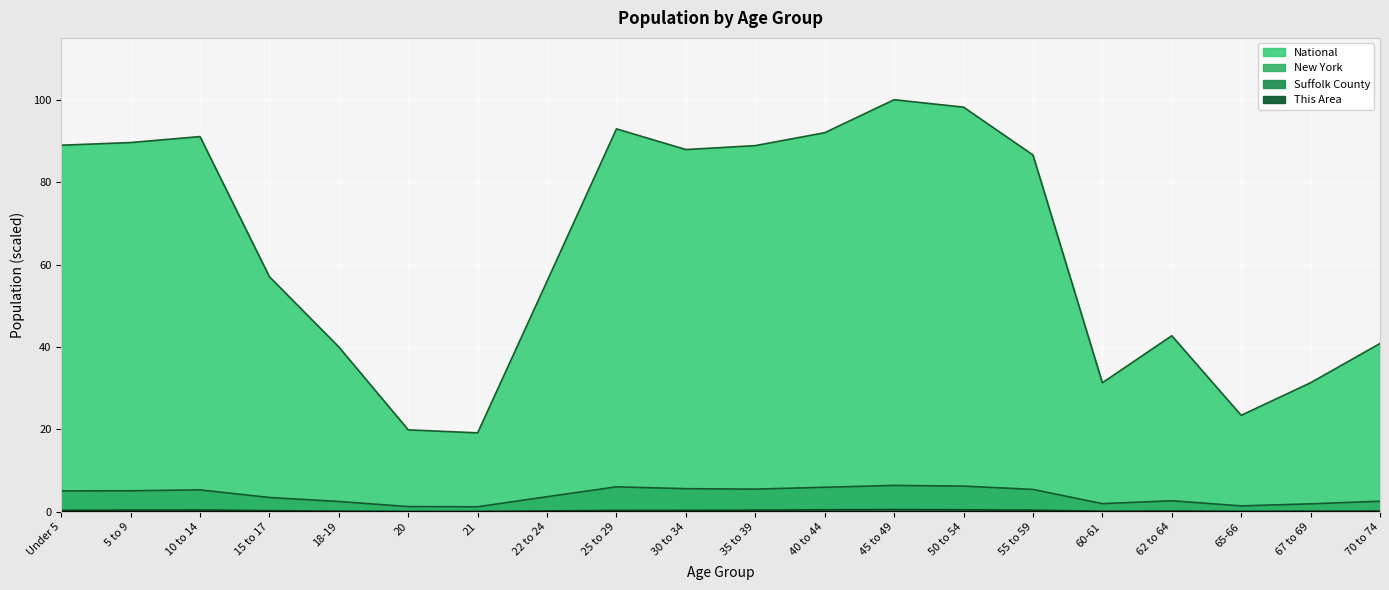

True or false: New York and Suffolk County cross at least once.

False